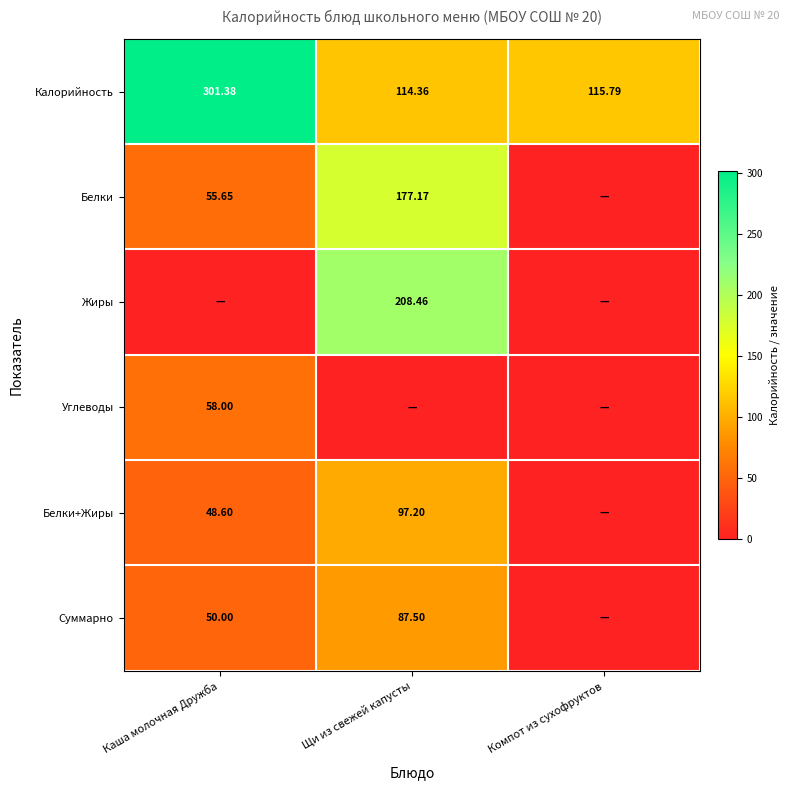

At which label does Калорийность reach its minimum?

Щи из свежей капусты